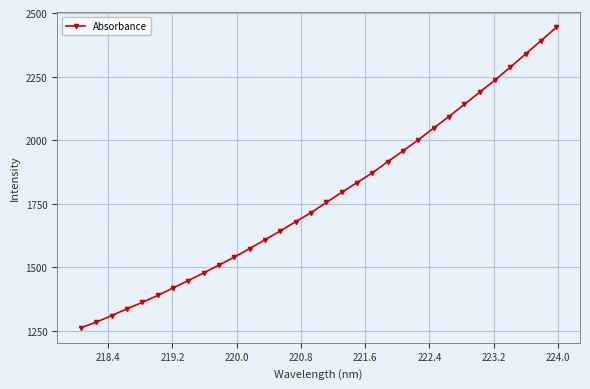

How many lines are shown in the chart?

1